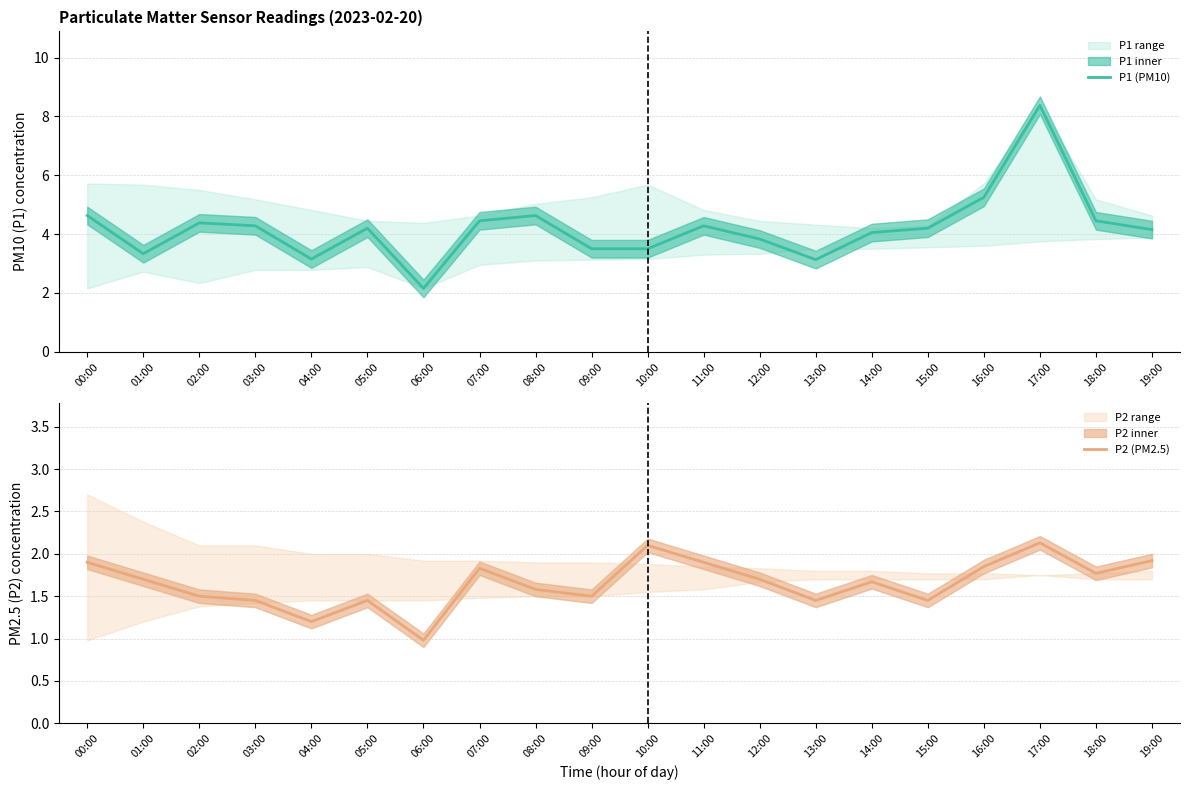

Reading left to right, list all the values displayed in this chart.

P1 (PM10): 00:00=4.6	01:00=3.3	02:00=4.4	03:00=4.3	04:00=3.1	05:00=4.2	06:00=2.1	07:00=4.5	08:00=4.6	09:00=3.5	10:00=3.5	11:00=4.3	12:00=3.8	13:00=3.1	14:00=4.0	15:00=4.2	16:00=5.2	17:00=8.4	18:00=4.5	19:00=4.2
P2 (PM2.5): 00:00=1.9	01:00=1.7	02:00=1.5	03:00=1.4	04:00=1.2	05:00=1.4	06:00=1.0	07:00=1.8	08:00=1.6	09:00=1.5	10:00=2.1	11:00=1.9	12:00=1.7	13:00=1.4	14:00=1.7	15:00=1.4	16:00=1.9	17:00=2.1	18:00=1.8	19:00=1.9